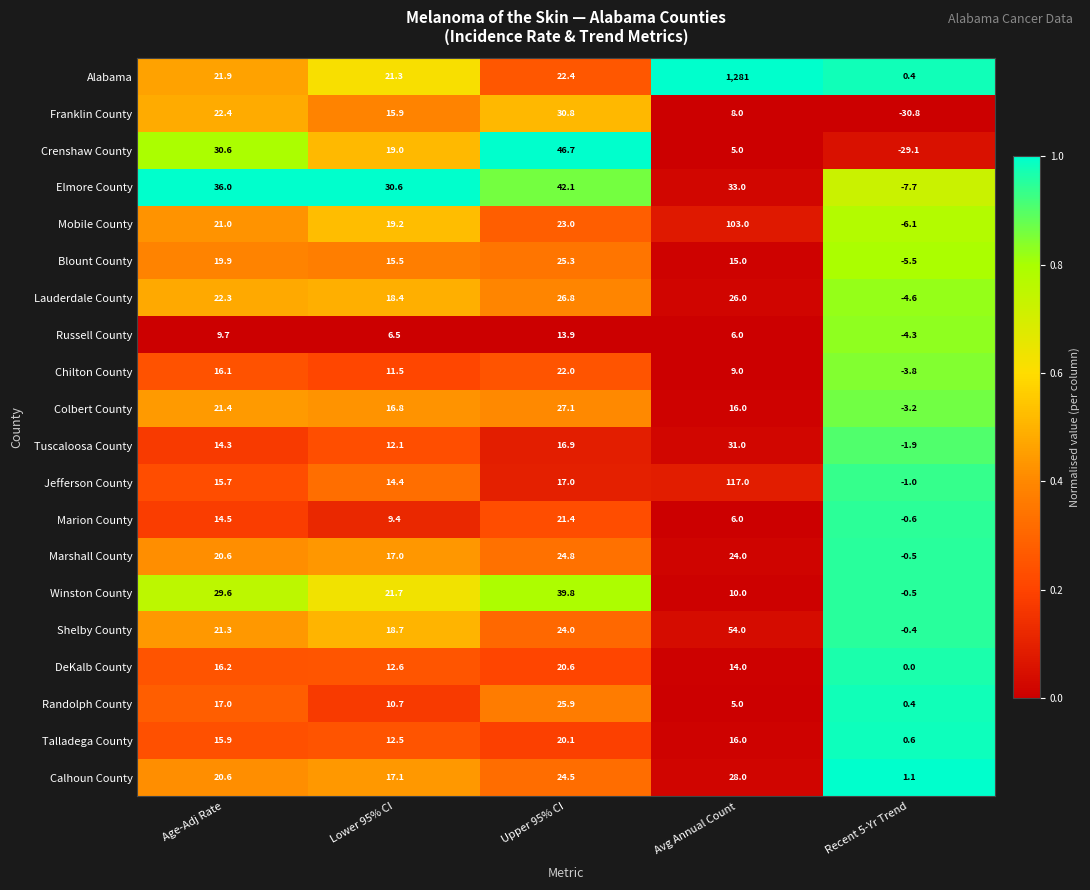

At which category is the sum across all series the highest?

Avg Annual Count